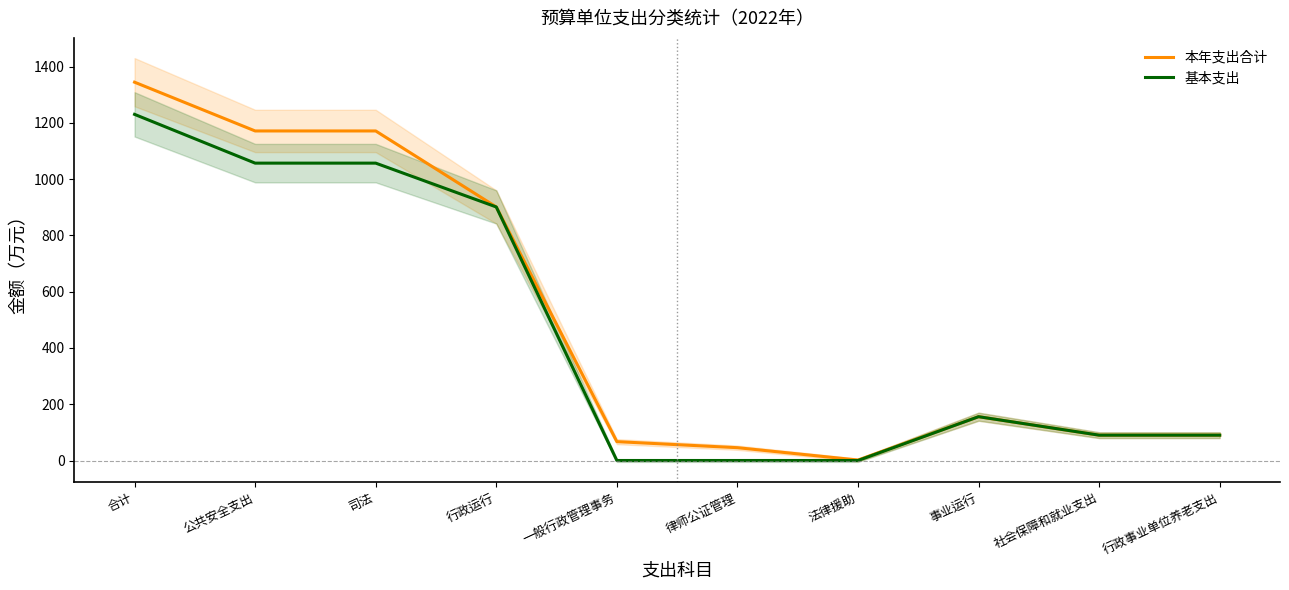

True or false: 基本支出 and 本年支出合计 cross at least once.

False